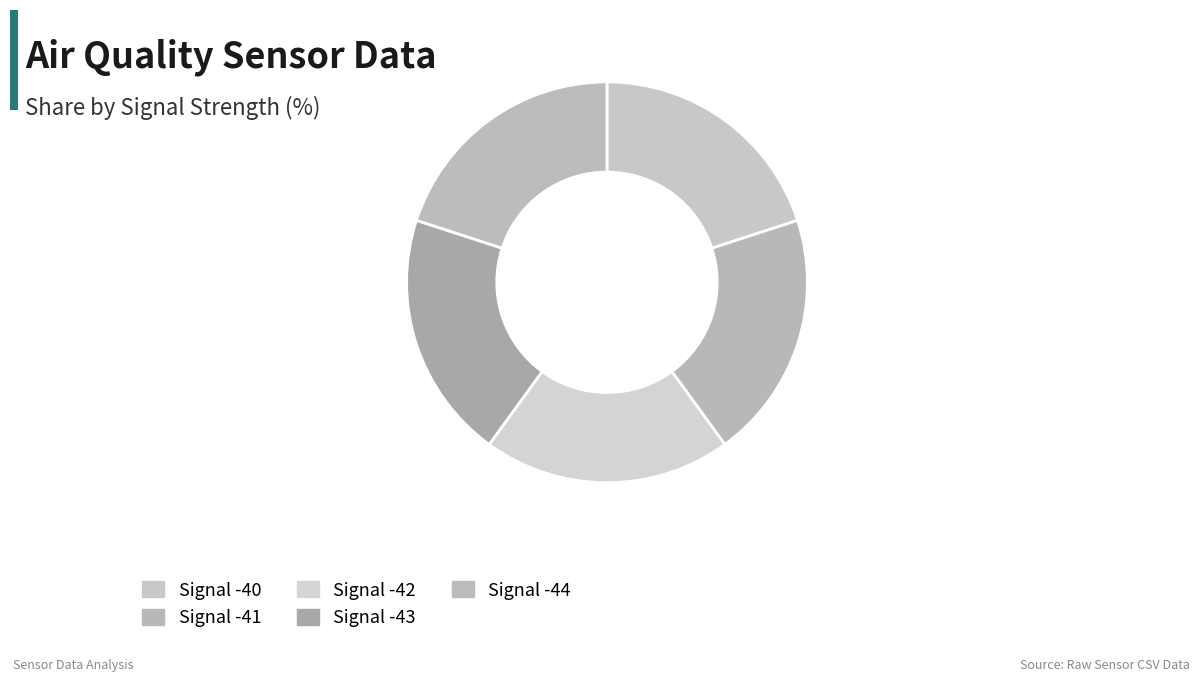

What is the largest slice in the pie chart?

Signal -43